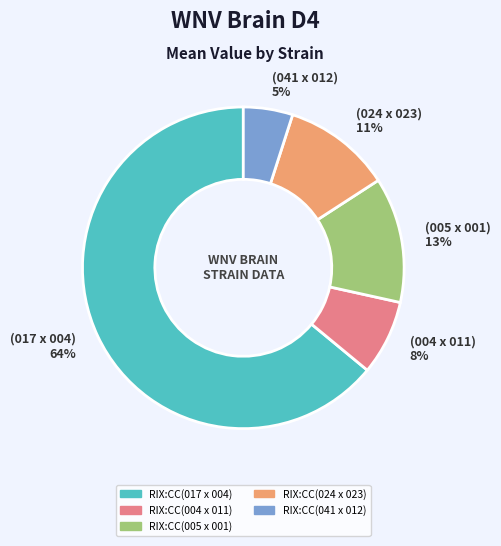

What is the smallest slice in the pie chart?

(041 x 012) 5%